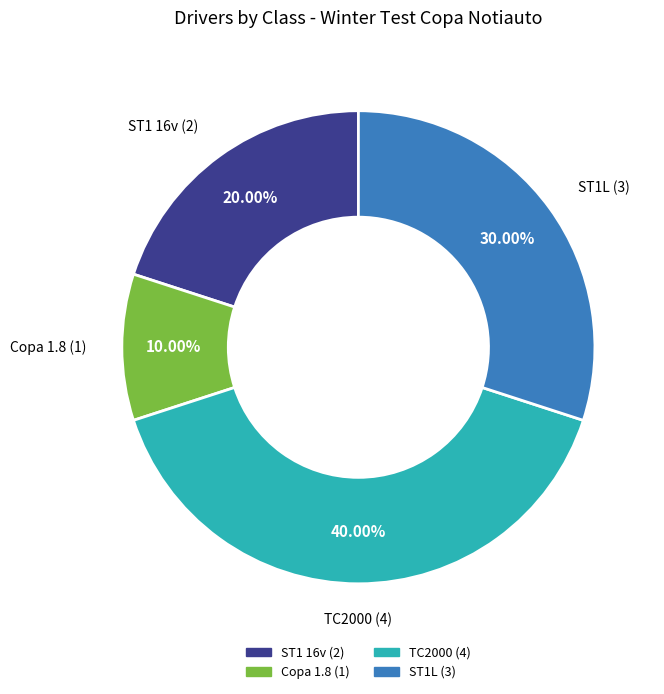

Is the sum of ST1 16v and TC2000 greater than half?

Yes